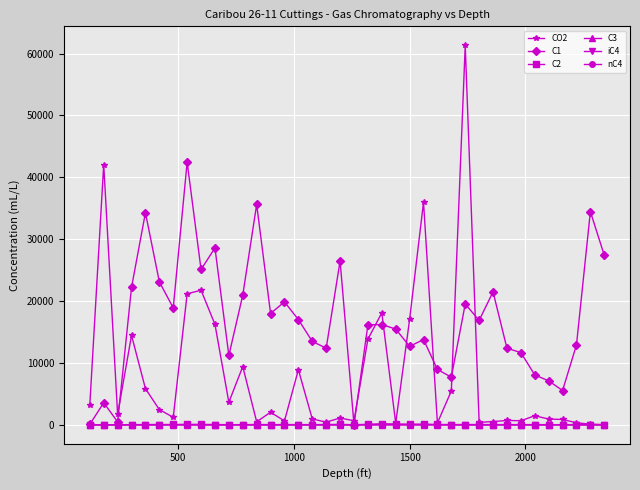

Which series has the largest total across all categories?

C1